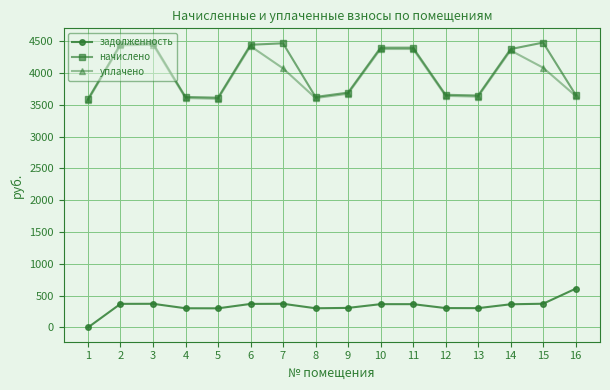

True or false: начислено has a value of 4395.7 at 10.

True